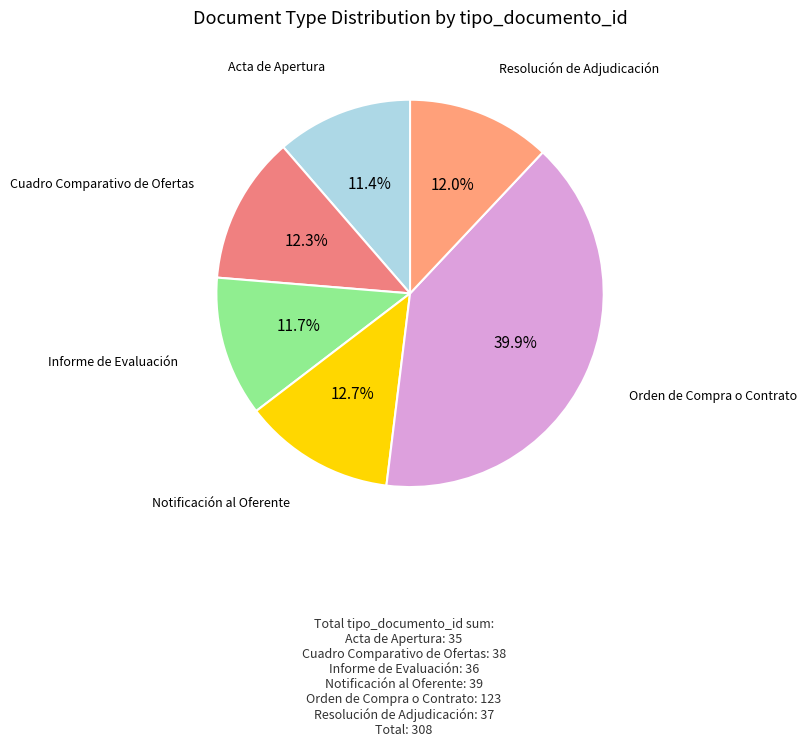

Which has a higher value, Orden de Compra o Contrato or Resolución de Adjudicación?

Orden de Compra o Contrato